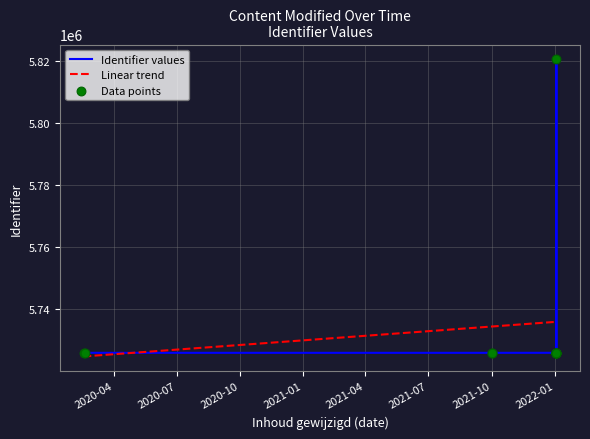

Which series reaches the maximum Y coordinate?

Identifier values